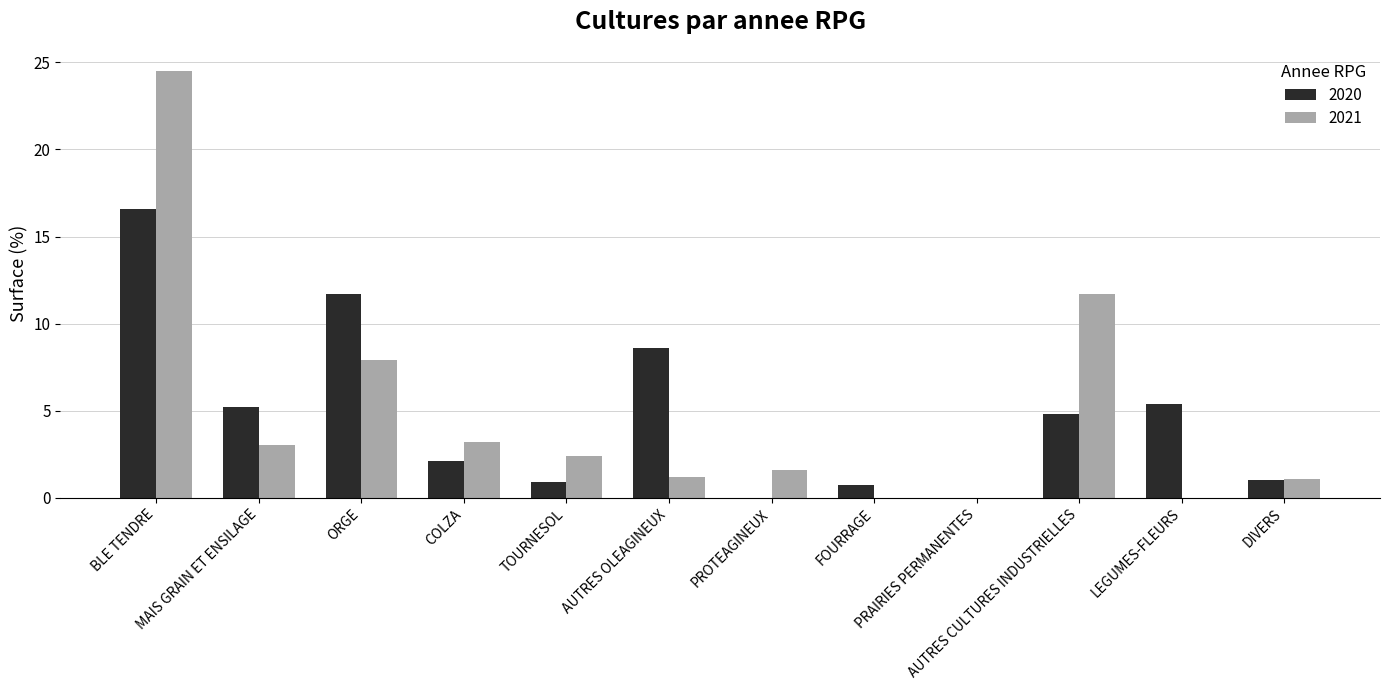

Is it true that 2021 equals 12.3 at PRAIRIES PERMANENTES?

False